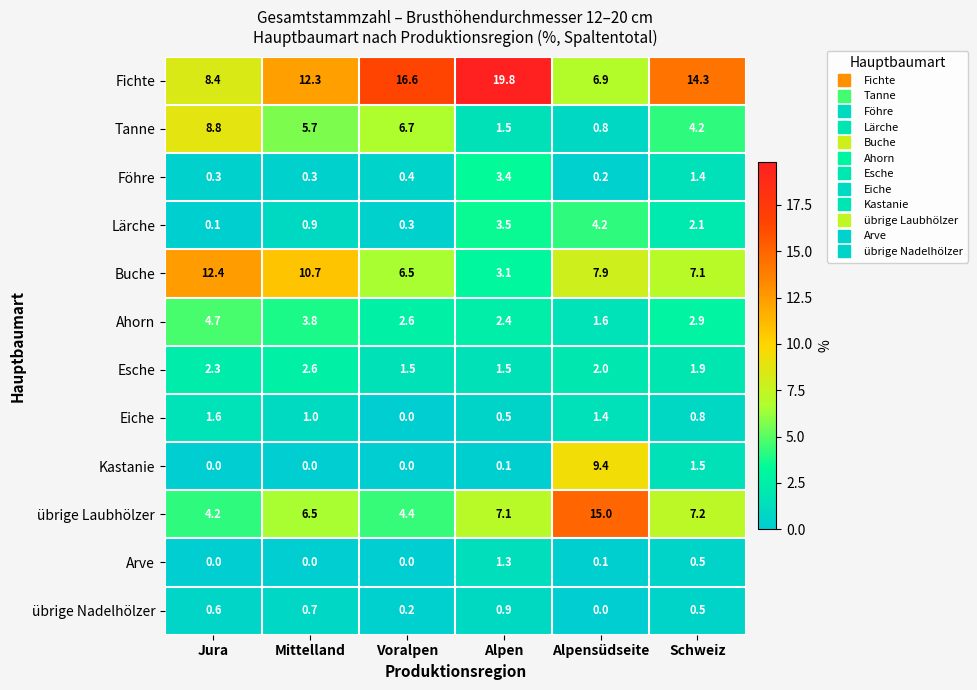

How many distinct data groups are displayed?

12